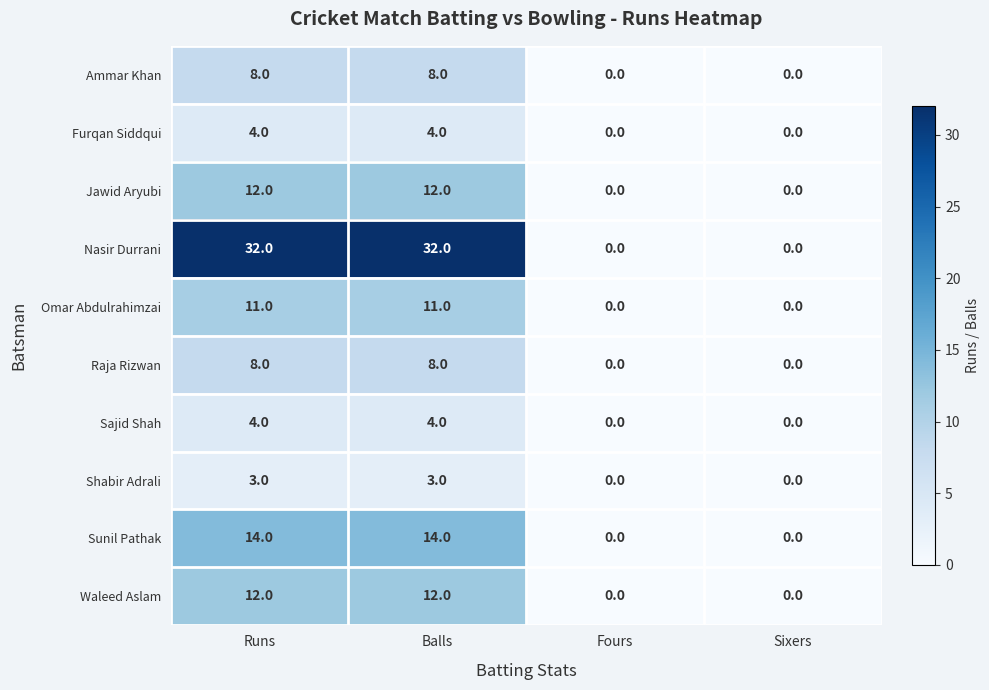

What is the maximum value for Sajid Shah?

4